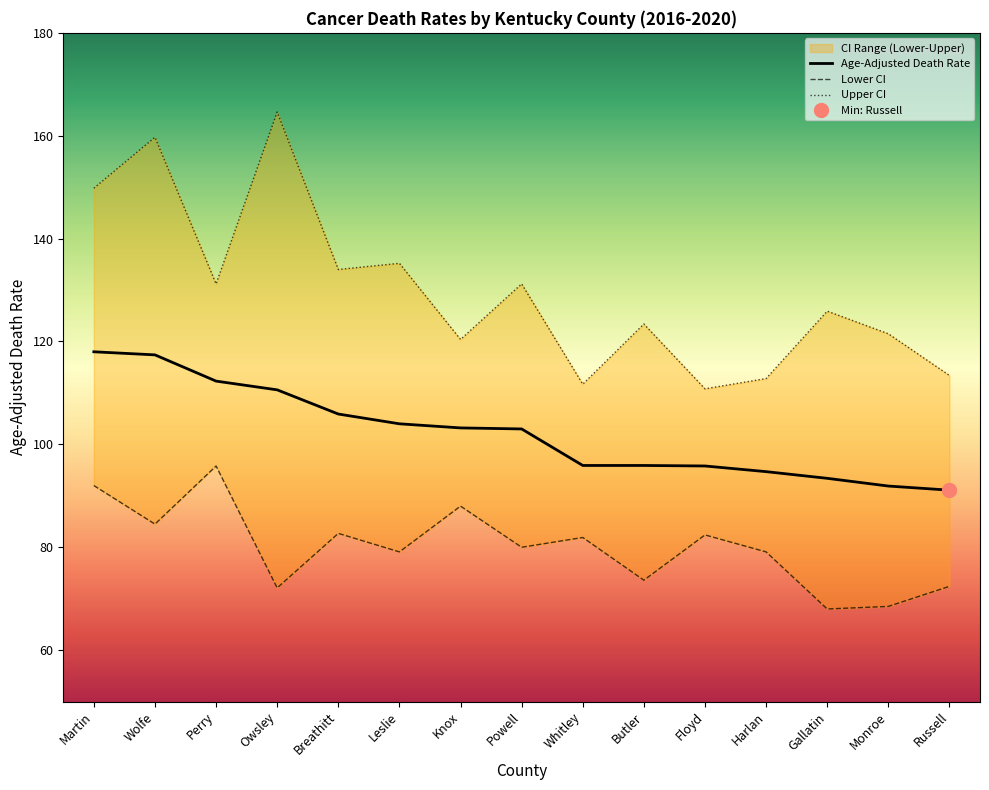

What is the minimum value for Upper CI?

110.8